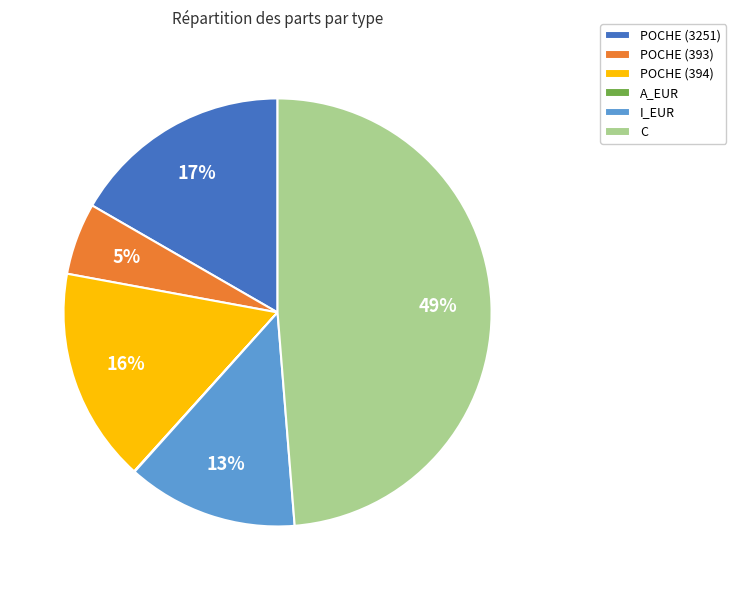

Which category has the biggest portion of the pie?

C